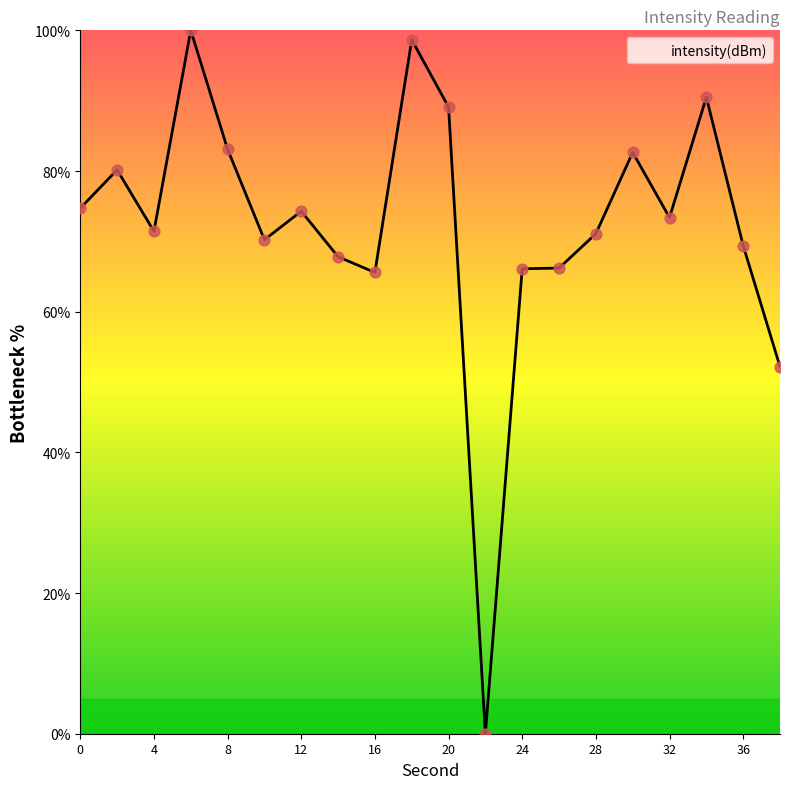

Does the chart have visible grid lines?

No